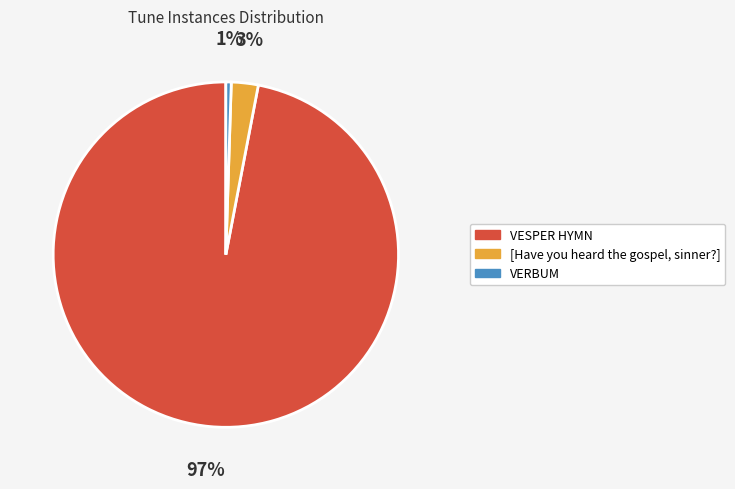

Is it true that VESPER HYMN is 92% of the pie?

False